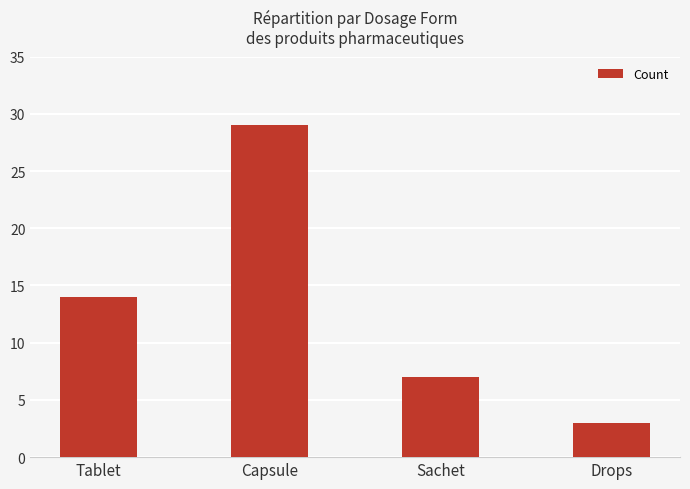

What is the value of the 3rd bar from the left?

7